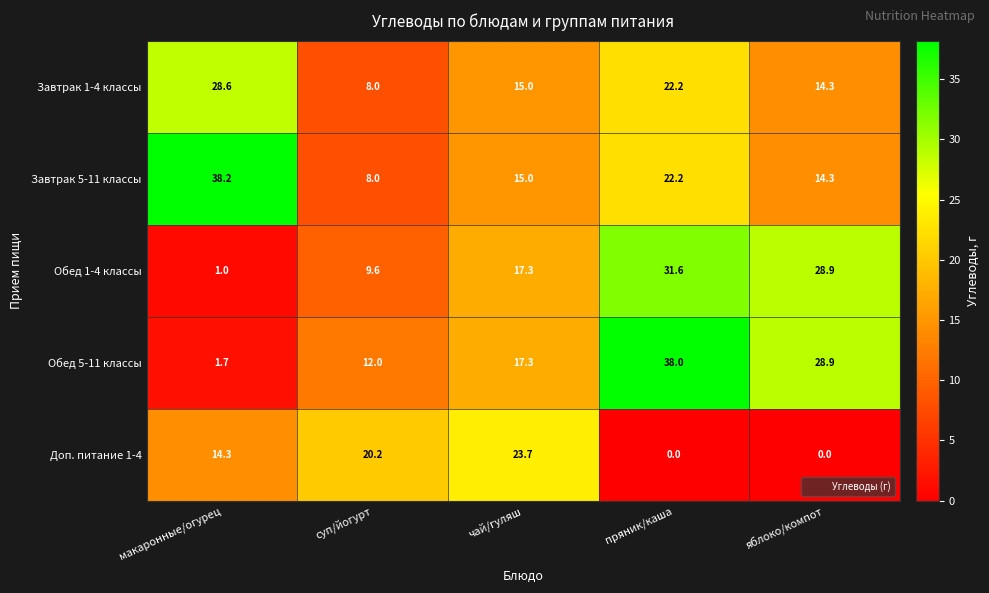

What is the total value across all series at макаронные/огурец?

83.8